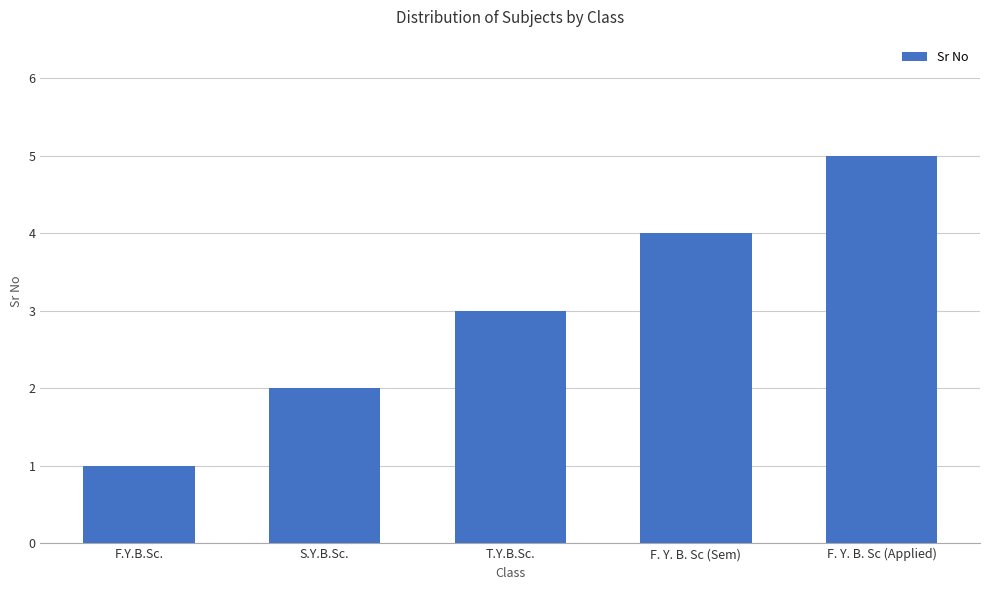

Does the chart contain stacked bars?

No